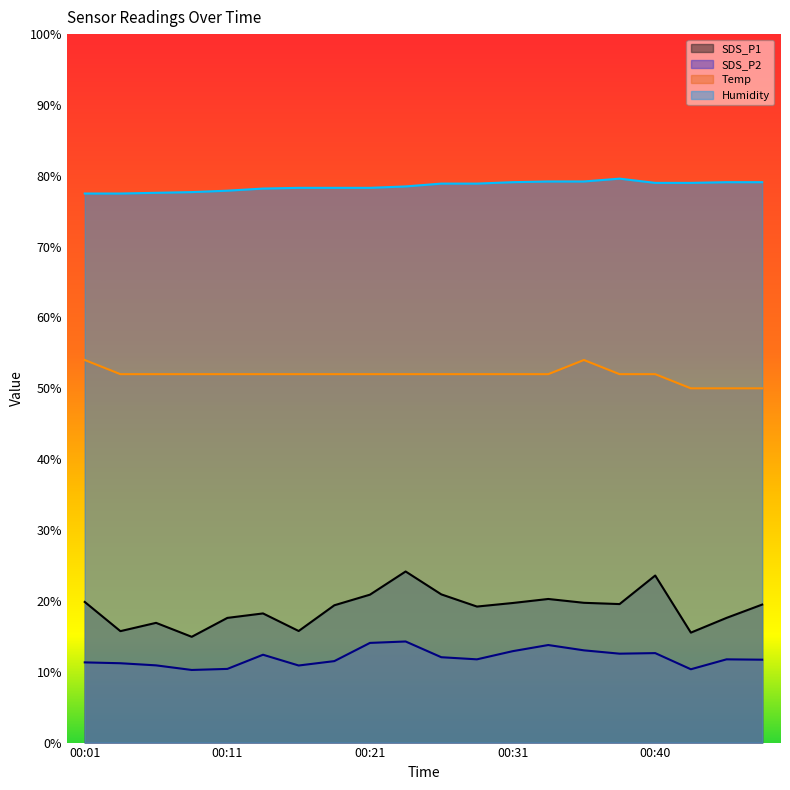

Does the chart have visible grid lines?

No